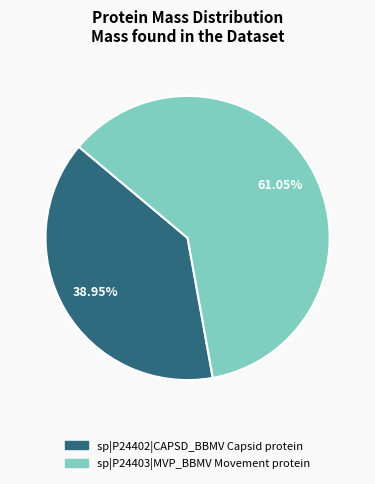

What percentage is the sp|P24402|CAPSD_BBMV Capsid protein slice, to the nearest percent?

39%